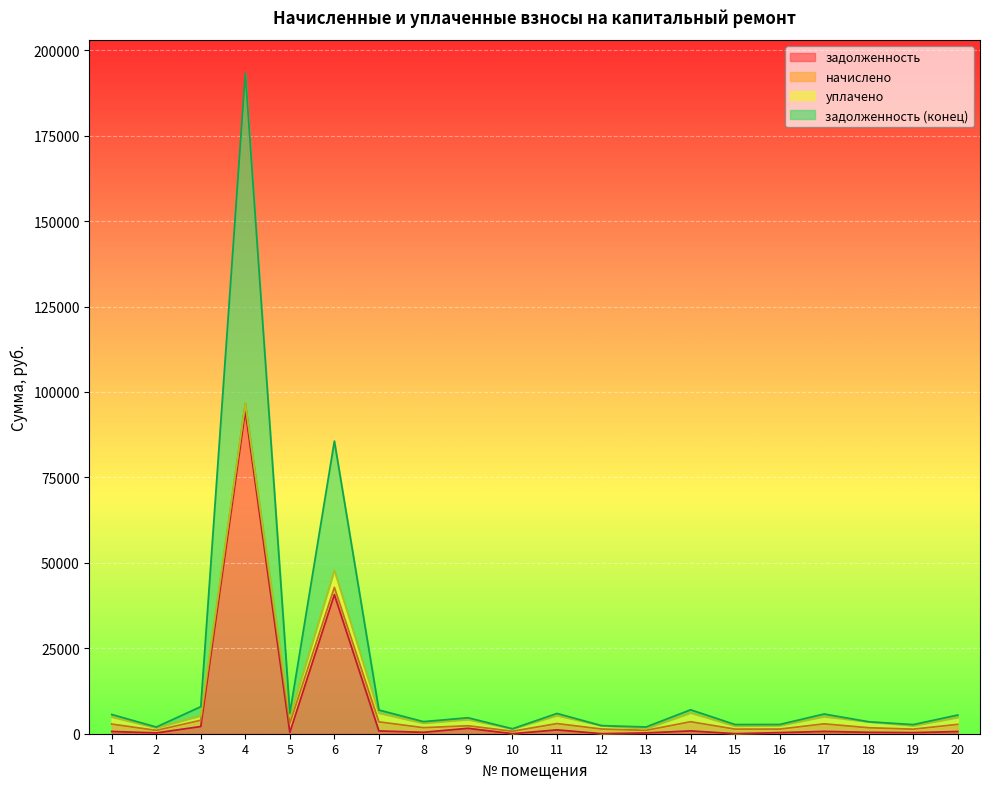

Which series has the largest range (max minus min)?

задолженность (конец)